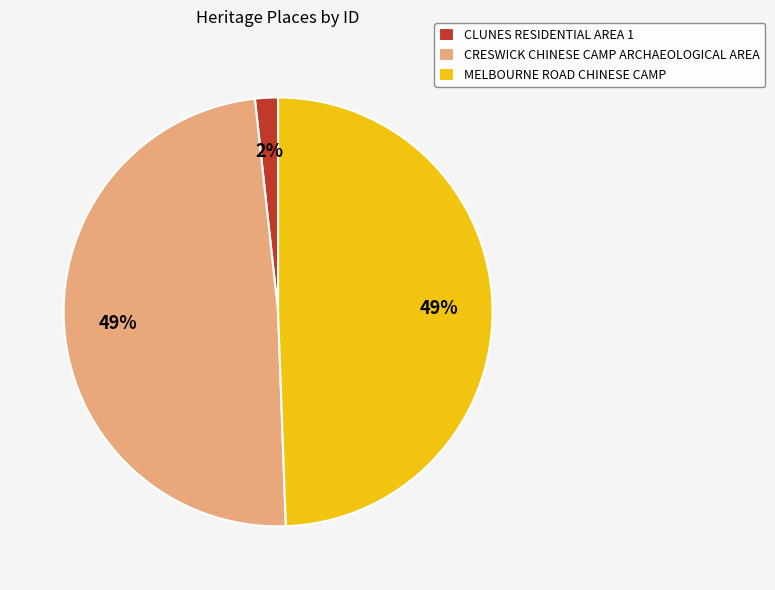

Is it true that CLUNES RESIDENTIAL AREA 1 is 2% of the pie?

True